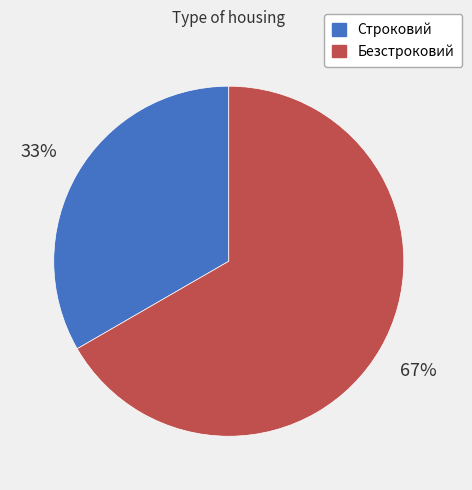

Is the sum of Безстроковий and Строковий greater than half?

Yes